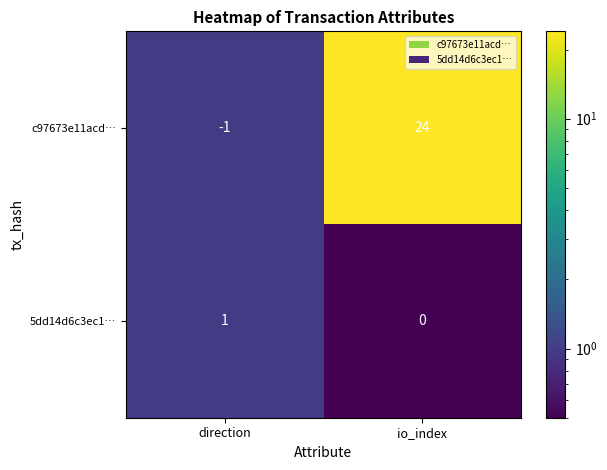

How many values in c97673e11acd… are above zero?

1